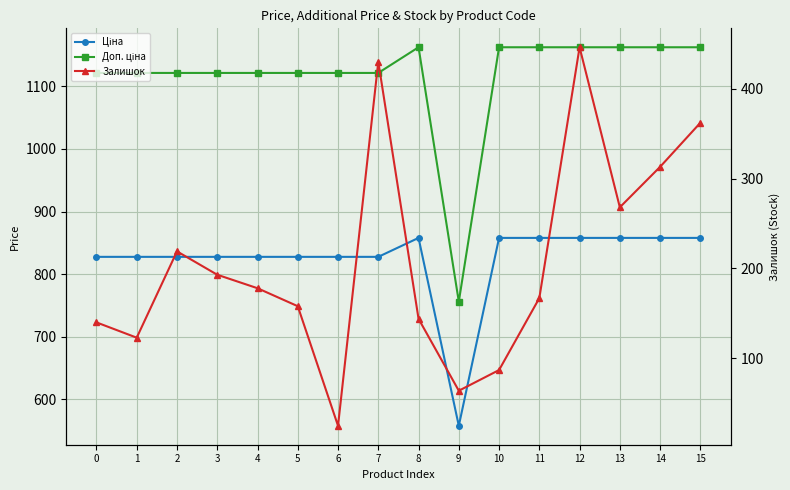

What is the sum of the Доп. ціна values at 7 and 8?

2284.0